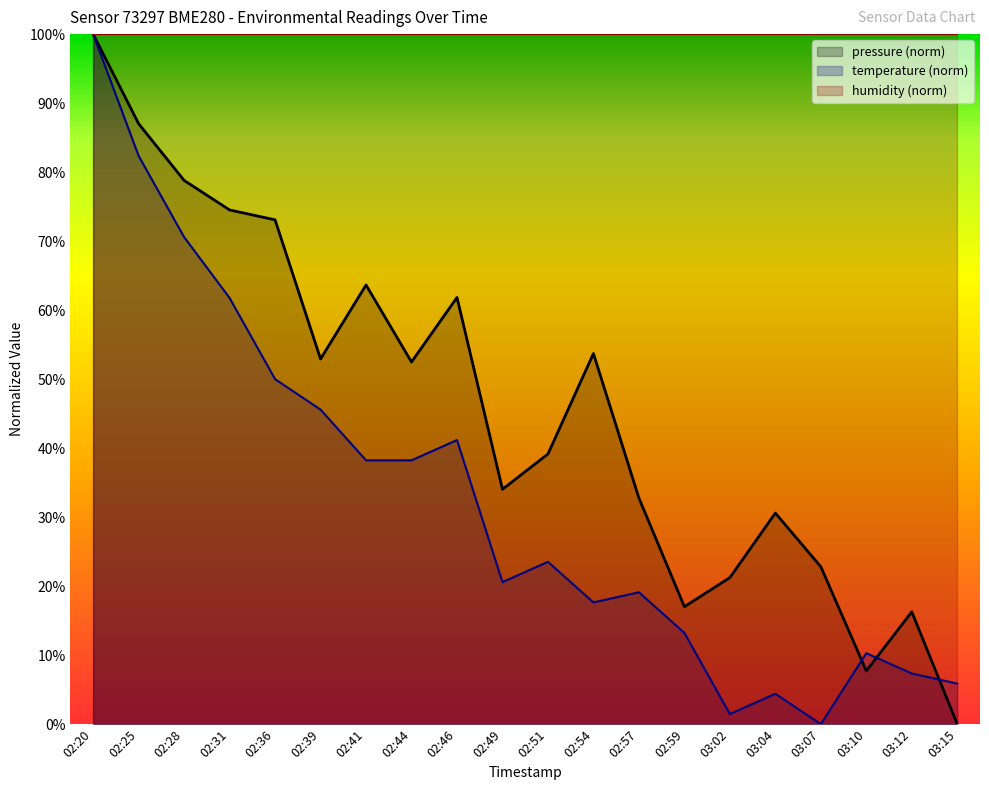

At how many categories does at least one series exceed 28?

20